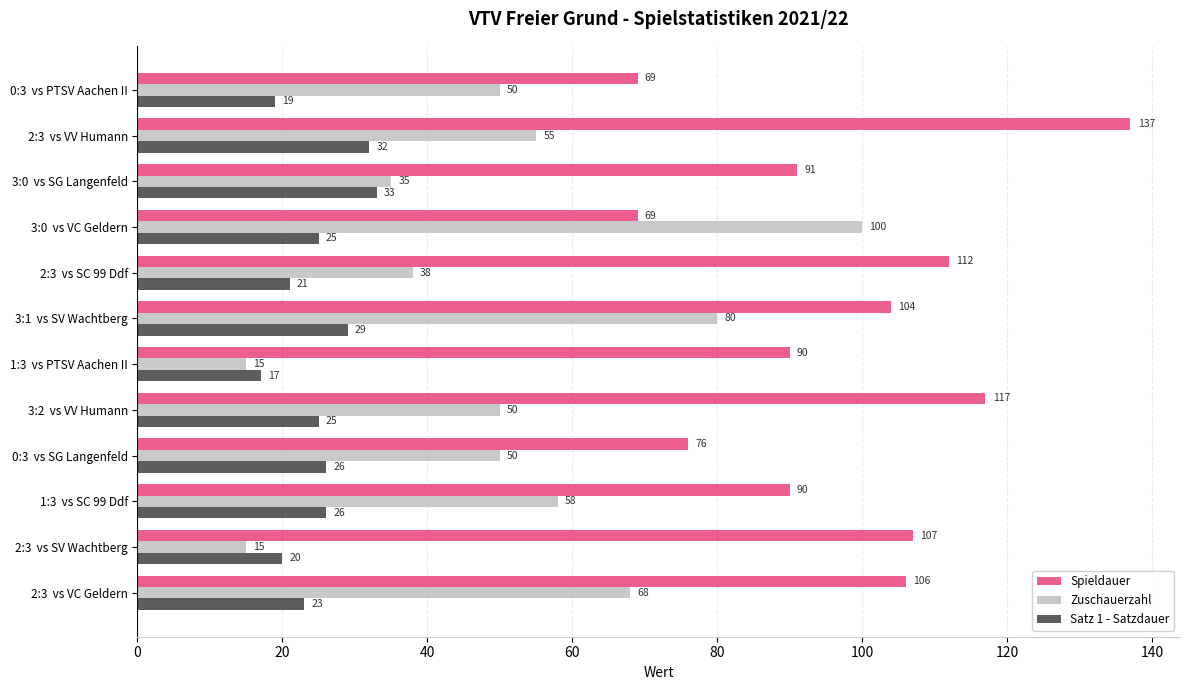

What are all the series names shown in the legend?

Spieldauer, Zuschauerzahl, Satz 1 - Satzdauer